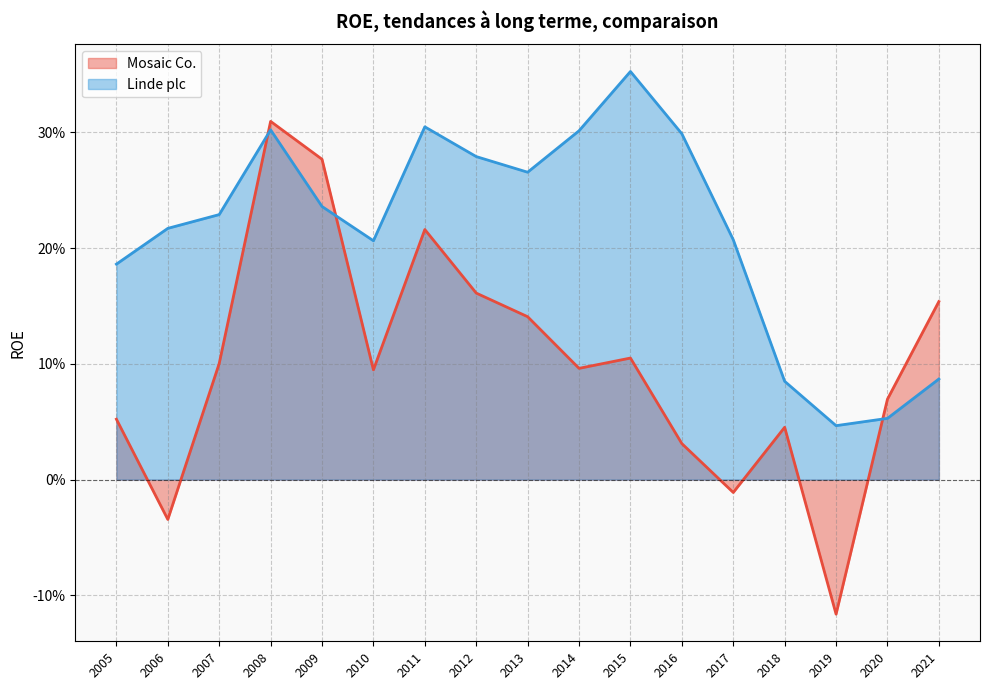

What is the sum of the Linde plc values at 2012 and 2017?

0.5